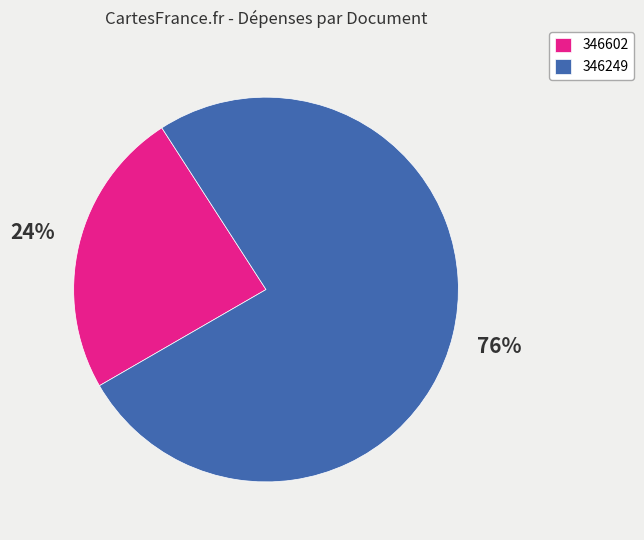

Between 346249 and 346602, which is larger?

346249